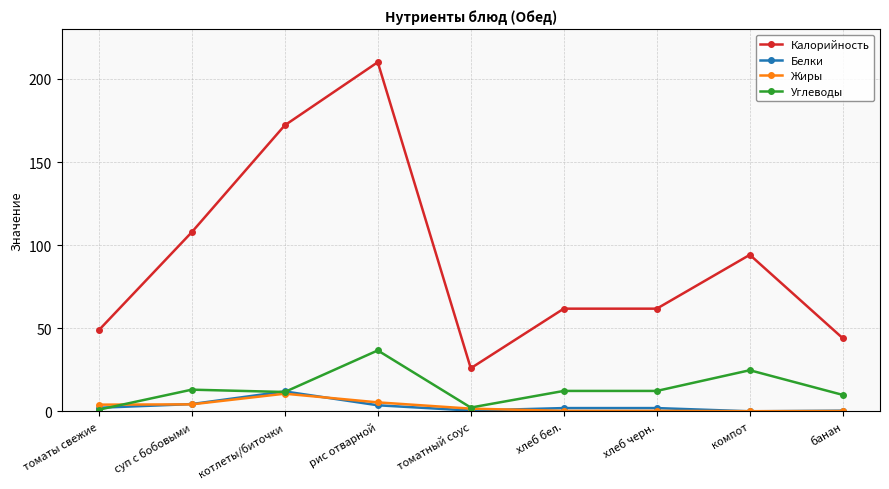

What is the average value of the Углеводы series?

13.8